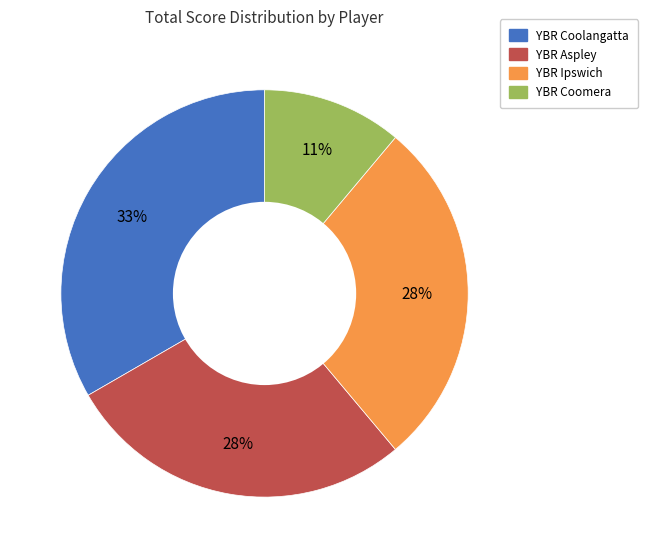

Between YBR Aspley and YBR Coolangatta, which is larger?

YBR Coolangatta